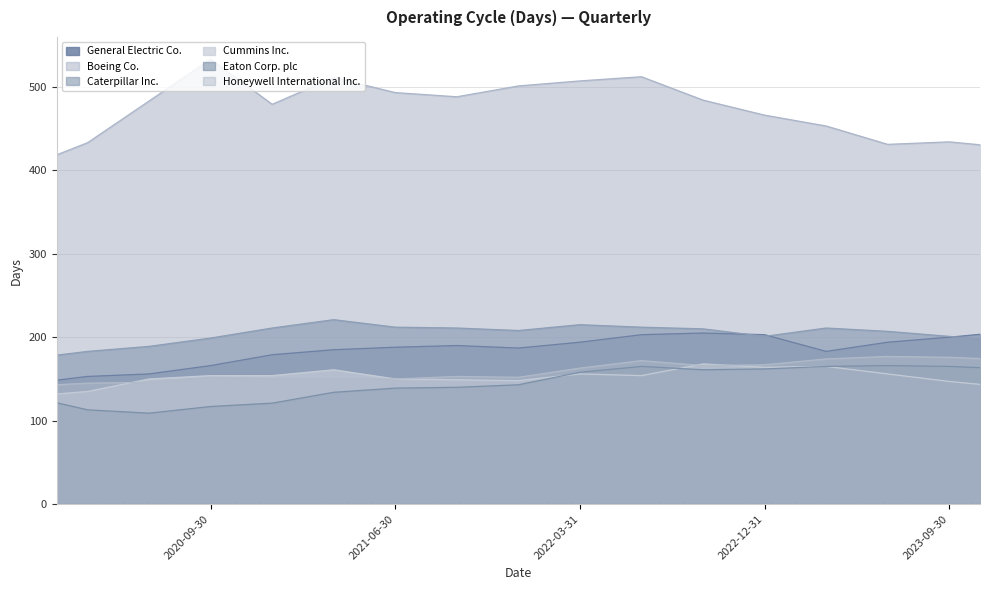

What is the difference between the Honeywell International Inc. values at 2020-03-31 and 2021-03-31?

5